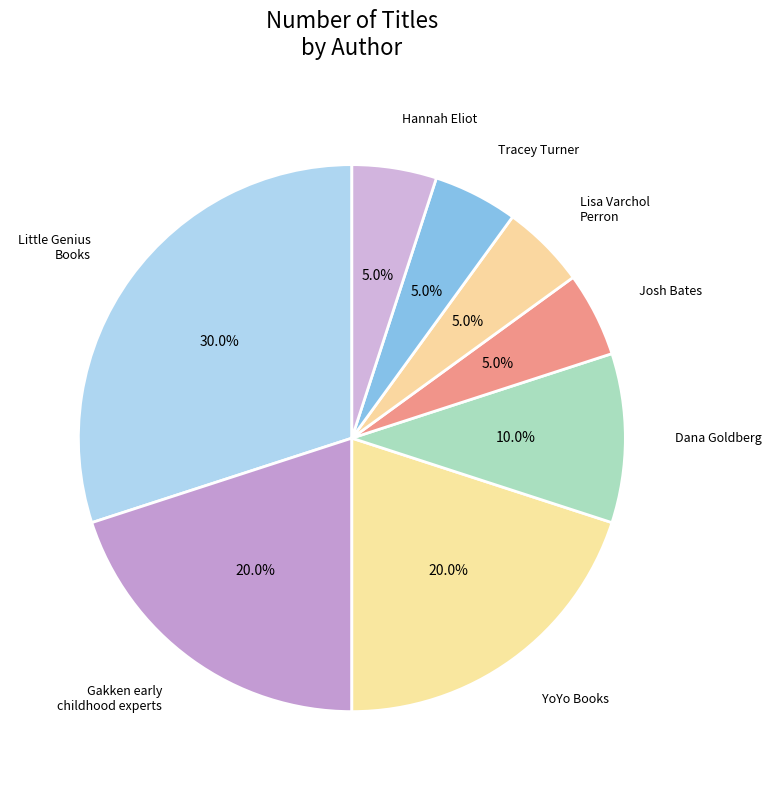

Is Gakken early childhood experts the majority of the pie?

No